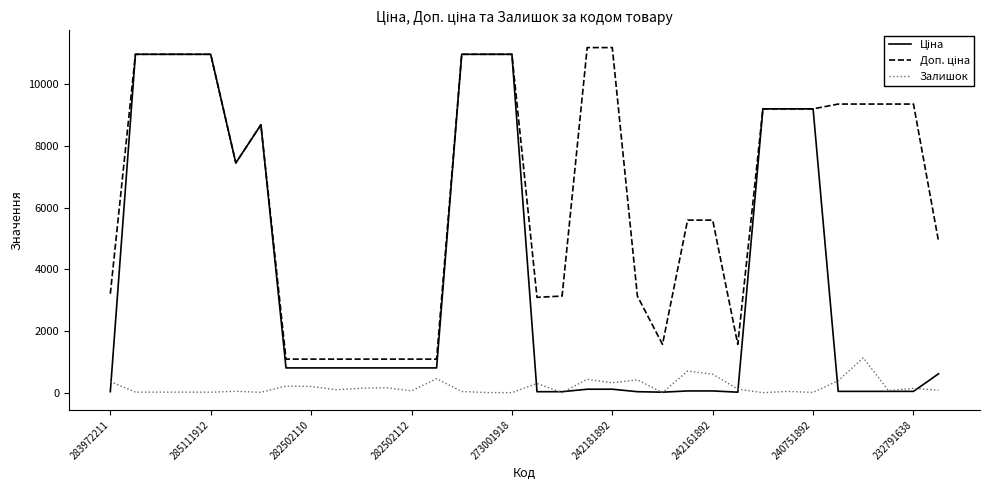

How many lines are shown in the chart?

3